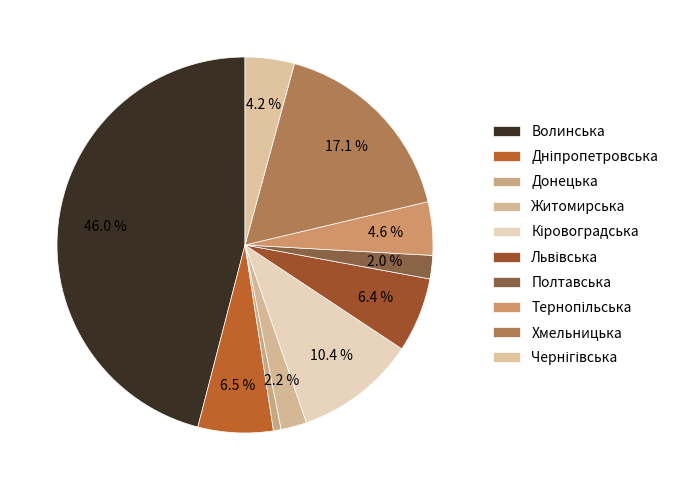

How many segments does this pie chart have?

10